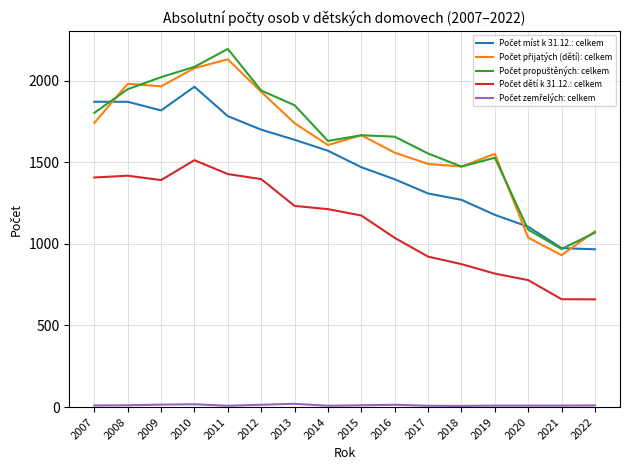

What is the greatest value displayed?

2195